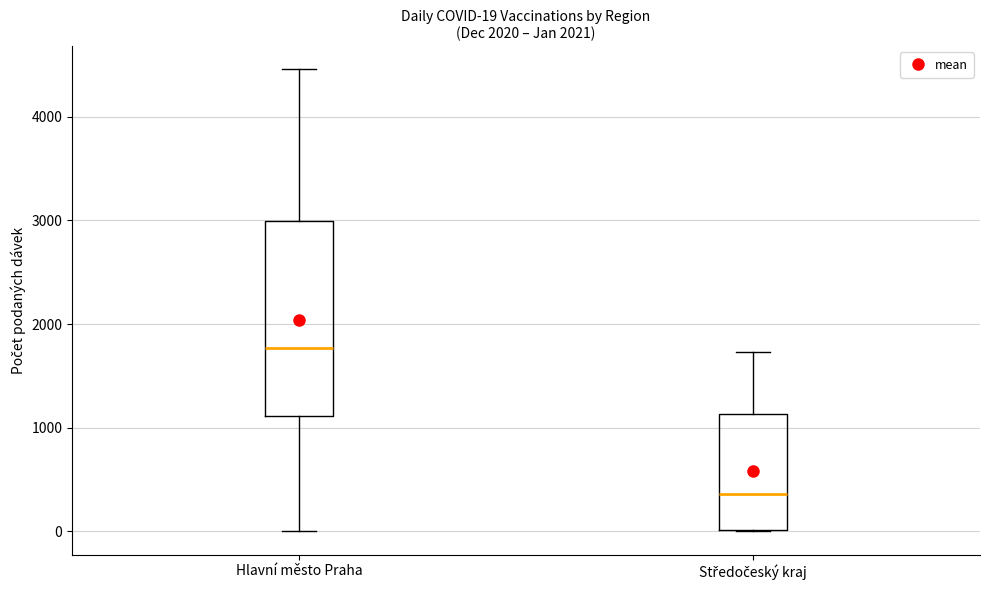

Which box is the tallest, from its lower edge to its upper edge?

Hlavní město Praha